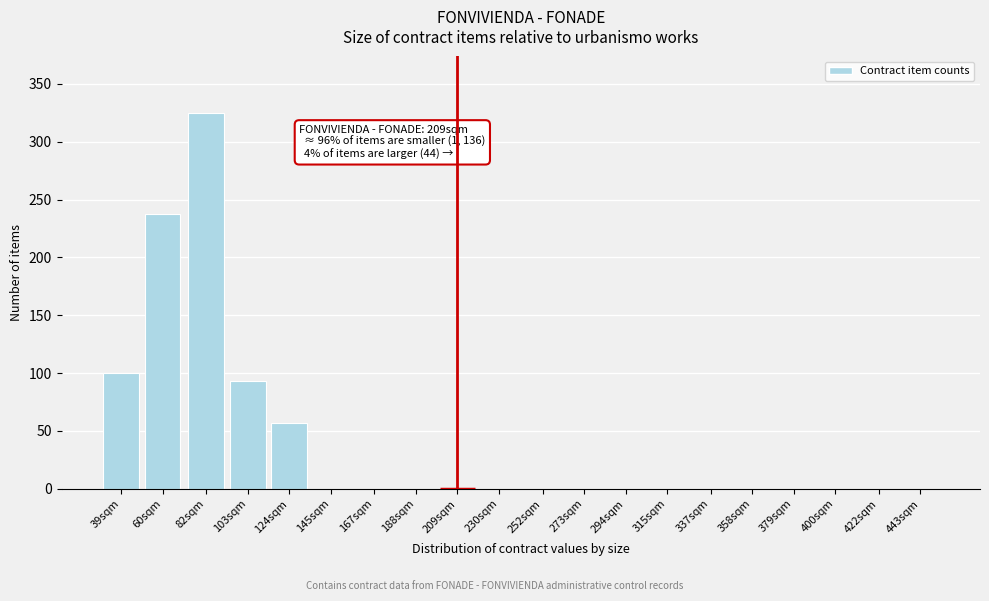

Reading left to right, extract all data points from this chart.

39sqm=100	60sqm=238	82sqm=325	103sqm=93	124sqm=57	145sqm=0	167sqm=0	188sqm=0	209sqm=0	230sqm=0	252sqm=0	273sqm=0	294sqm=0	315sqm=0	337sqm=0	358sqm=0	379sqm=0	400sqm=0	422sqm=0	443sqm=0